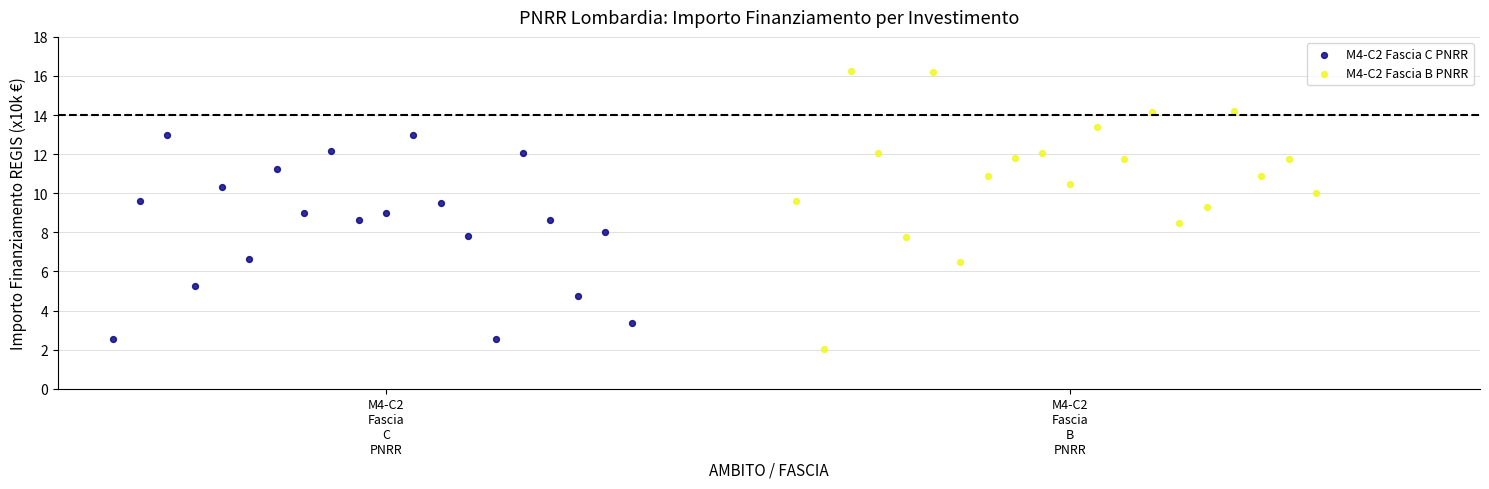

Which series contains the lowest Y value?

M4-C2 Fascia B PNRR